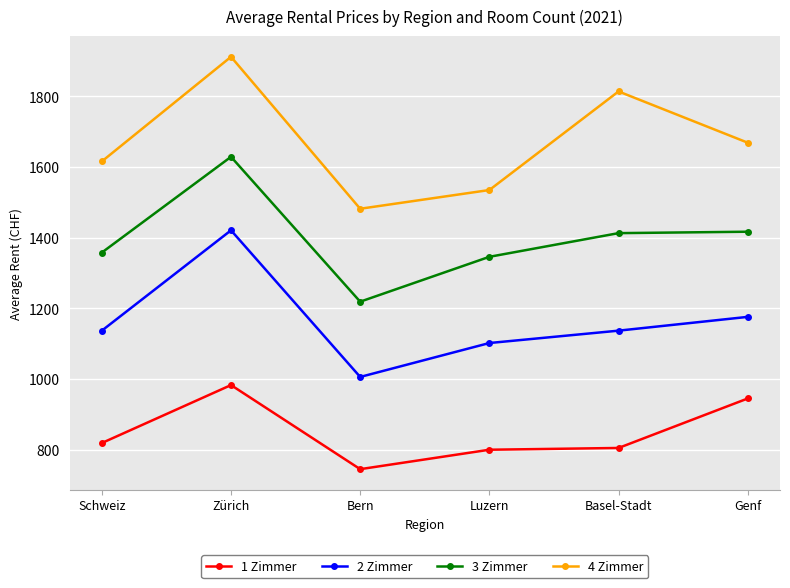

What is the average value of the 3 Zimmer series?

1397